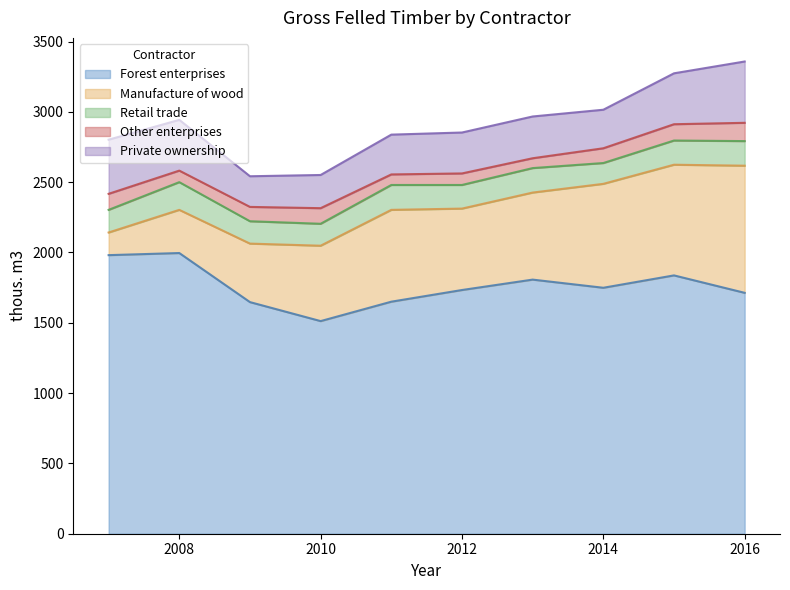

What is the difference between the second highest and minimum values in the Retail trade series?

29